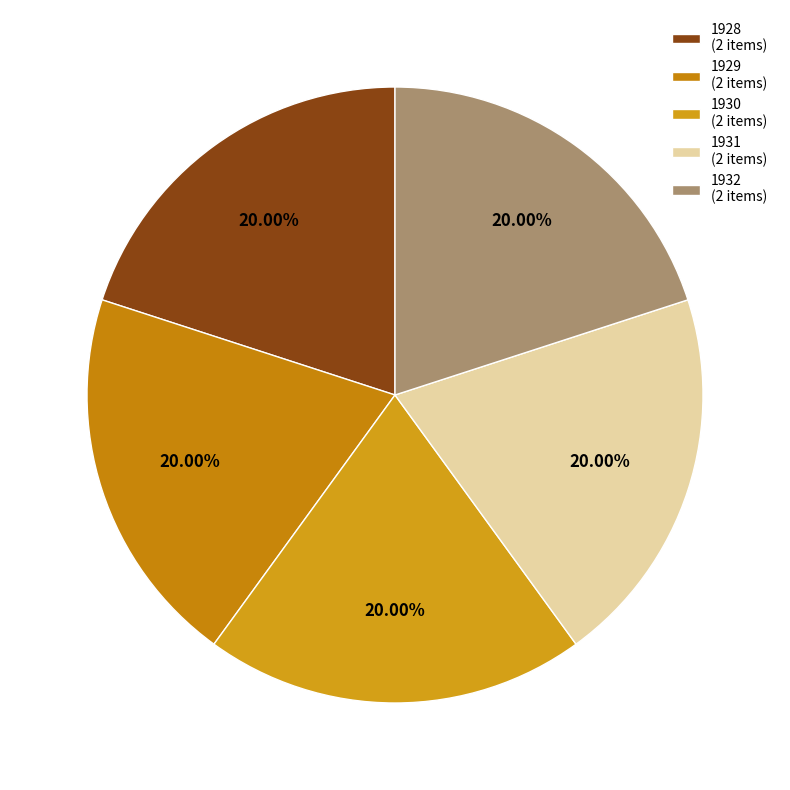

To the nearest percent, what is the average slice percentage?

20%